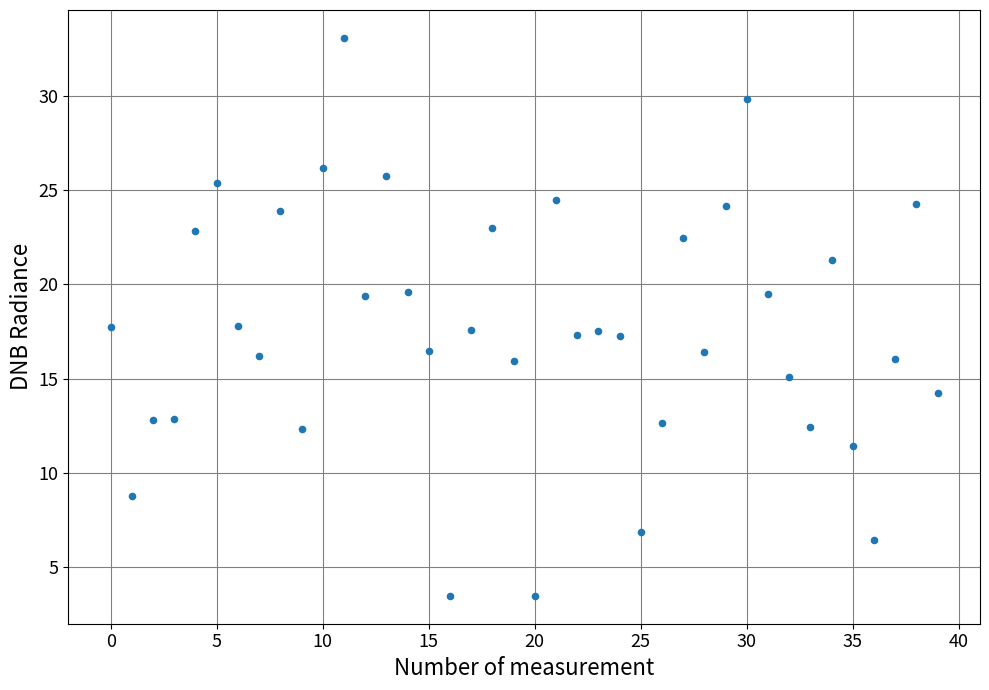

What is the range of Y values (max minus min)?

29.6